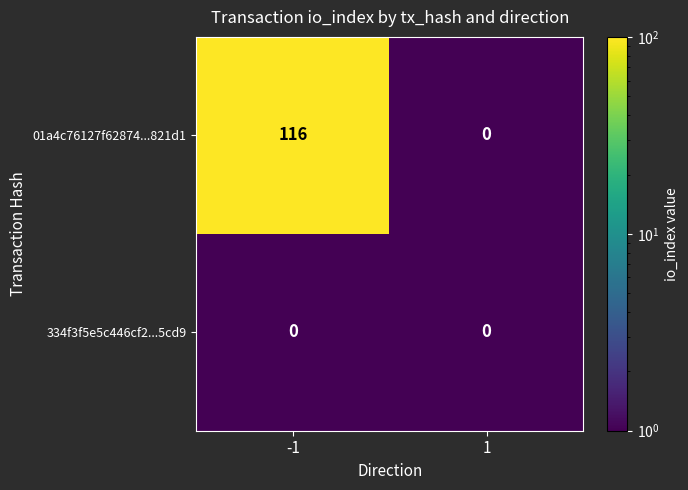

Between -1 and 1, which series saw the biggest shift?

01a4c76127f62874...821d1